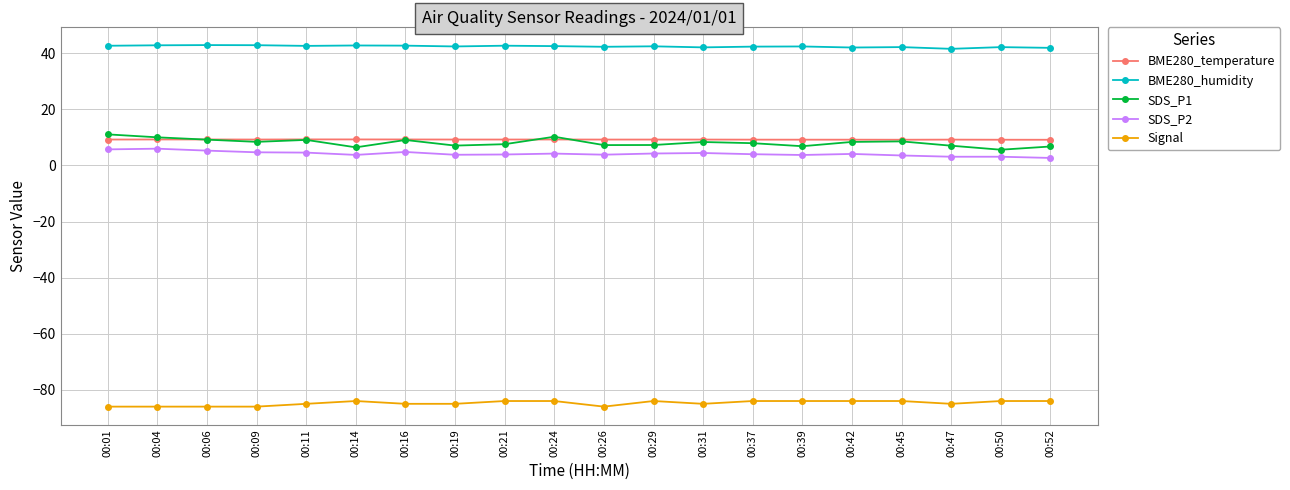

What is the value of the BME280_temperature point at the 8th from the left?

9.2